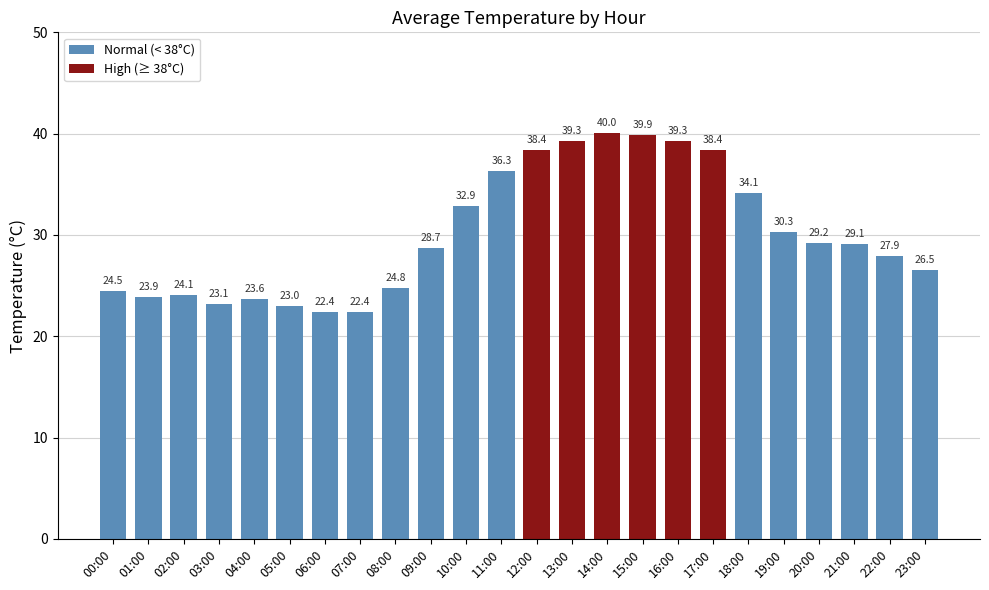

What is the average value?

30.1